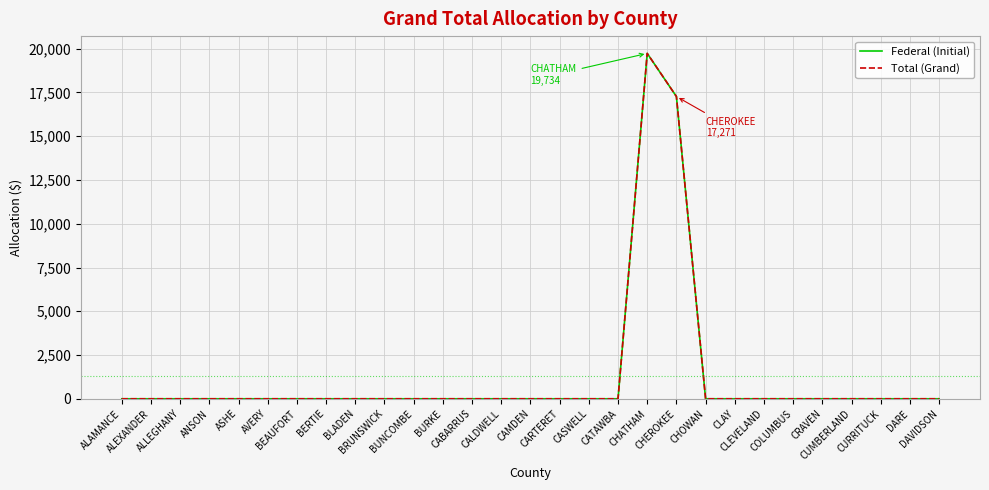

In Total (Grand), how many points are higher than both neighbors (excluding endpoints)?

1